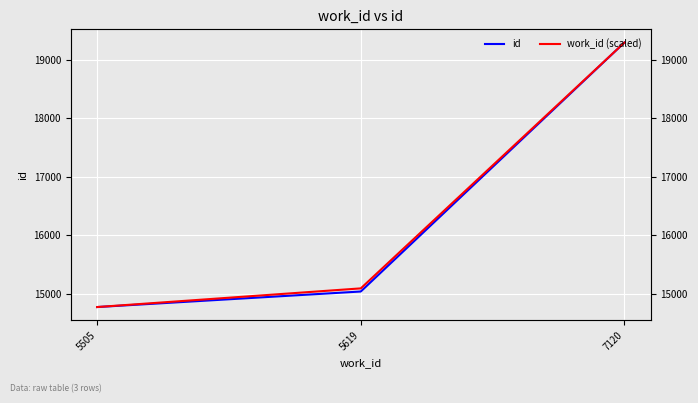

At which label does work_id (scaled) reach its peak?

7120